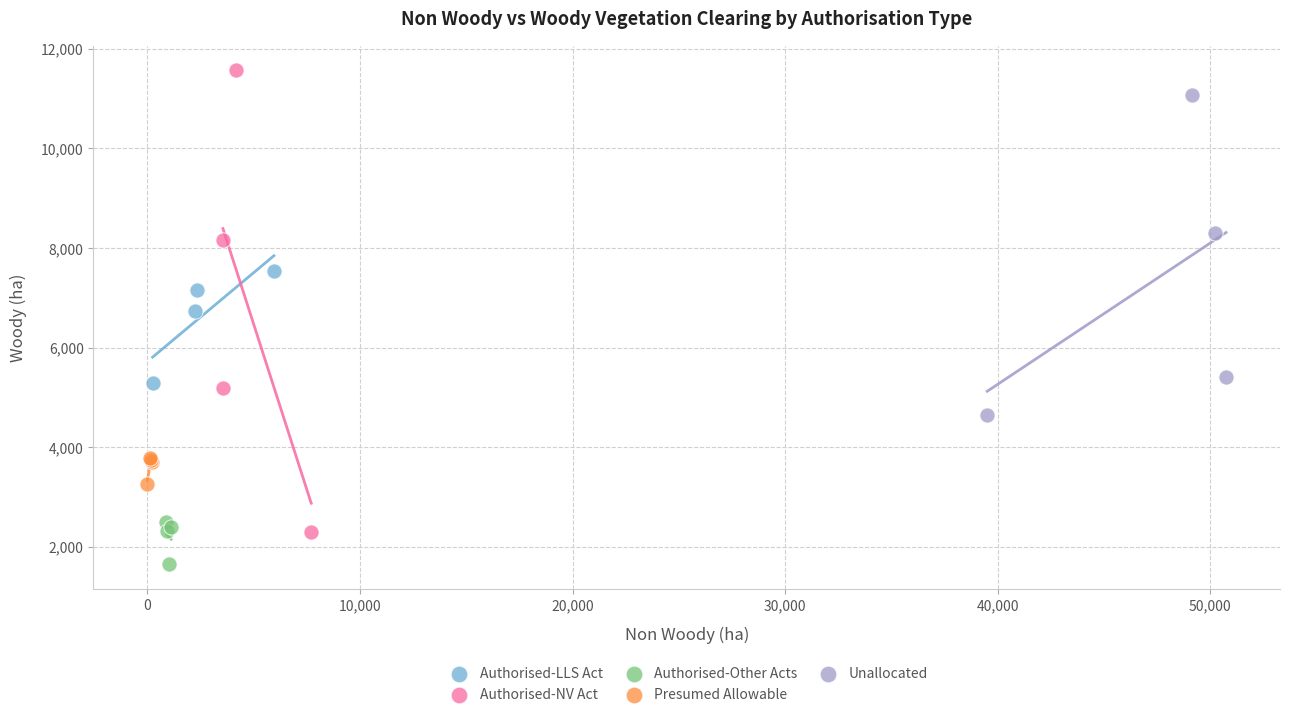

Which series has the largest Y range (max minus min)?

Authorised-NV Act